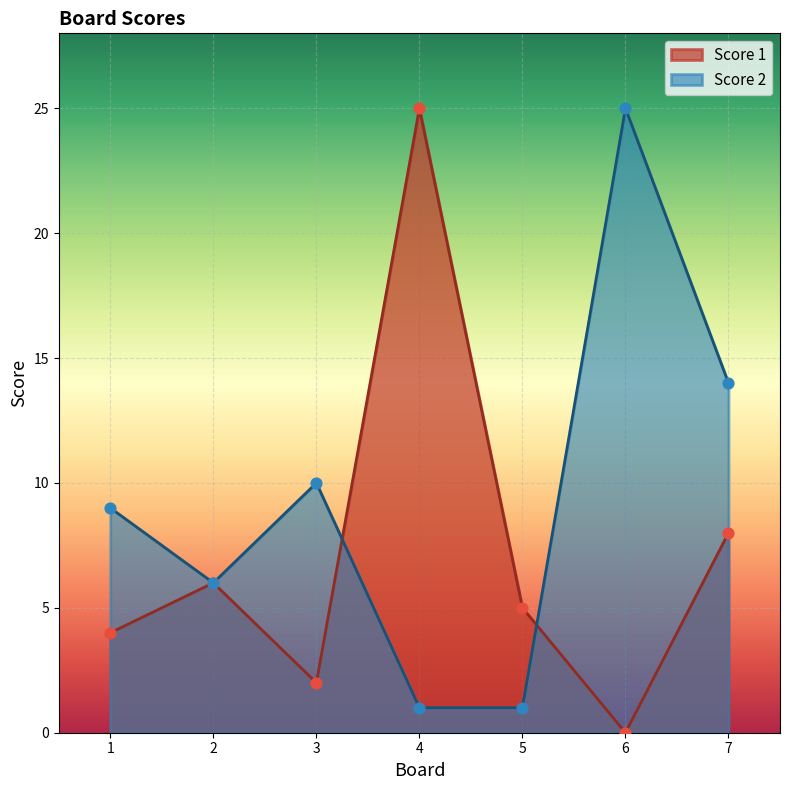

What are all the series names shown in the legend?

Score 1, Score 2